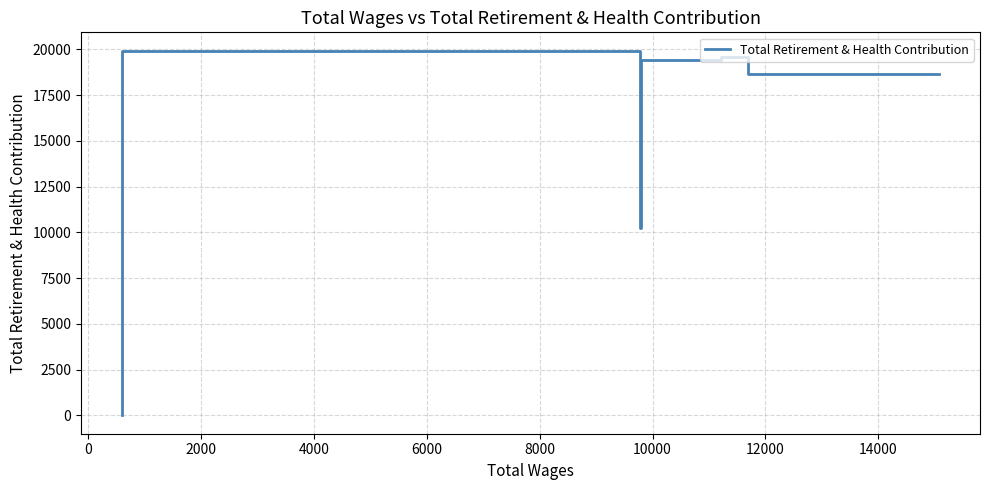

What is the maximum value shown in the chart?

19939